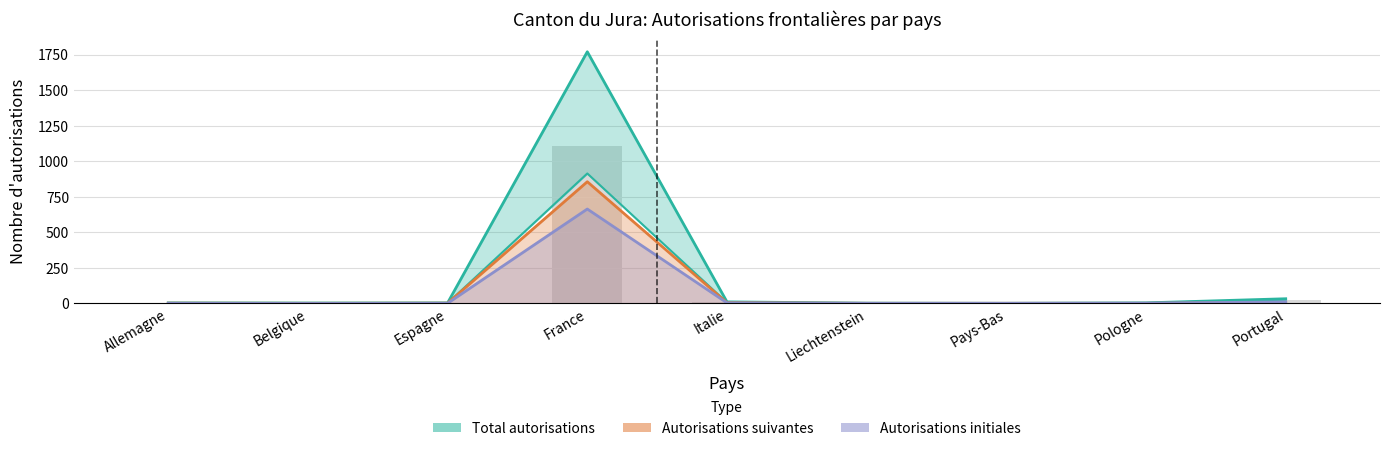

What is the label of the 4th bar from the left?

France